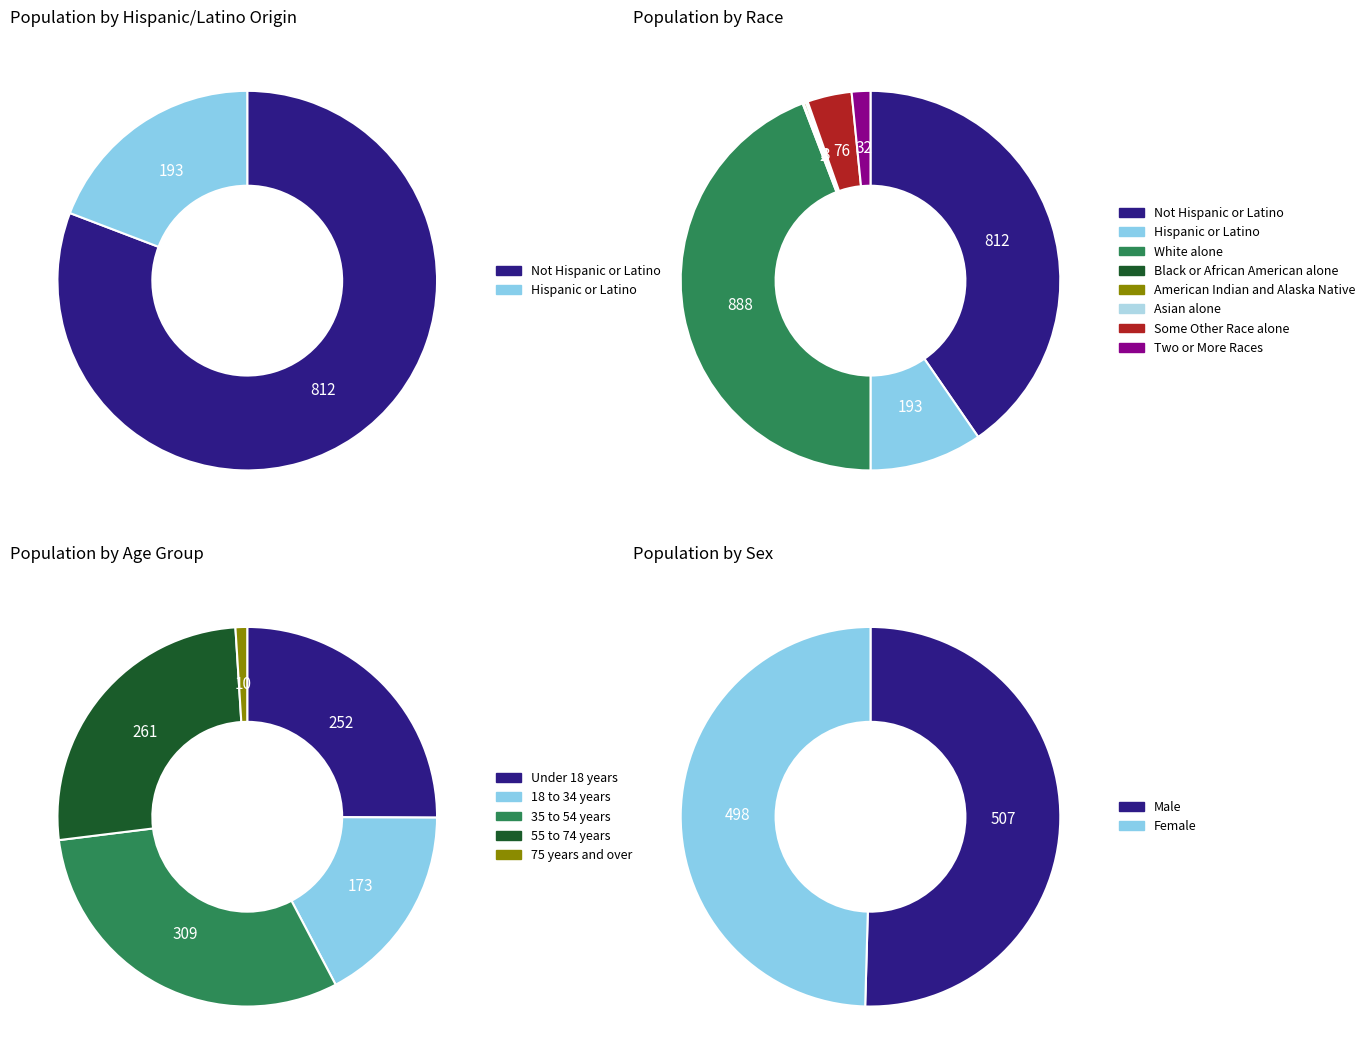

Rank the categories by value from highest to lowest.

White alone, Not Hispanic or Latino, Hispanic or Latino, Some Other Race alone, Two or More Races, American Indian and Alaska Native, Asian alone, Black or African American alone